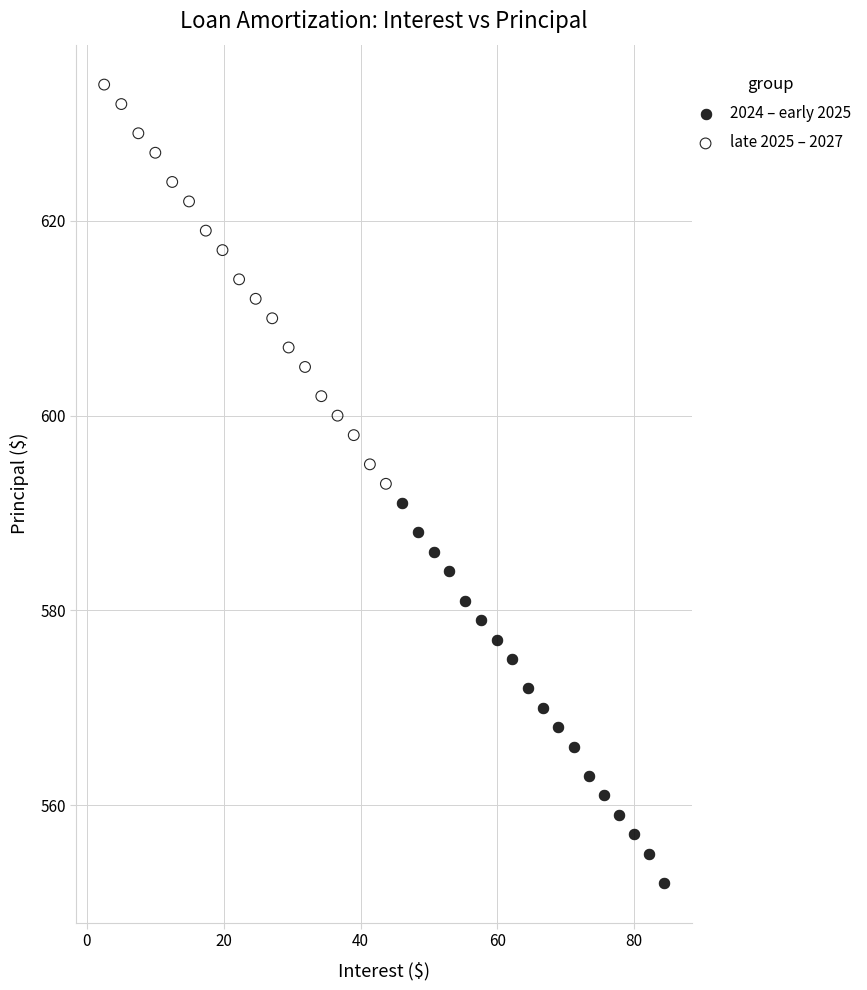

Which series has the largest Y range (max minus min)?

late 2025 – 2027